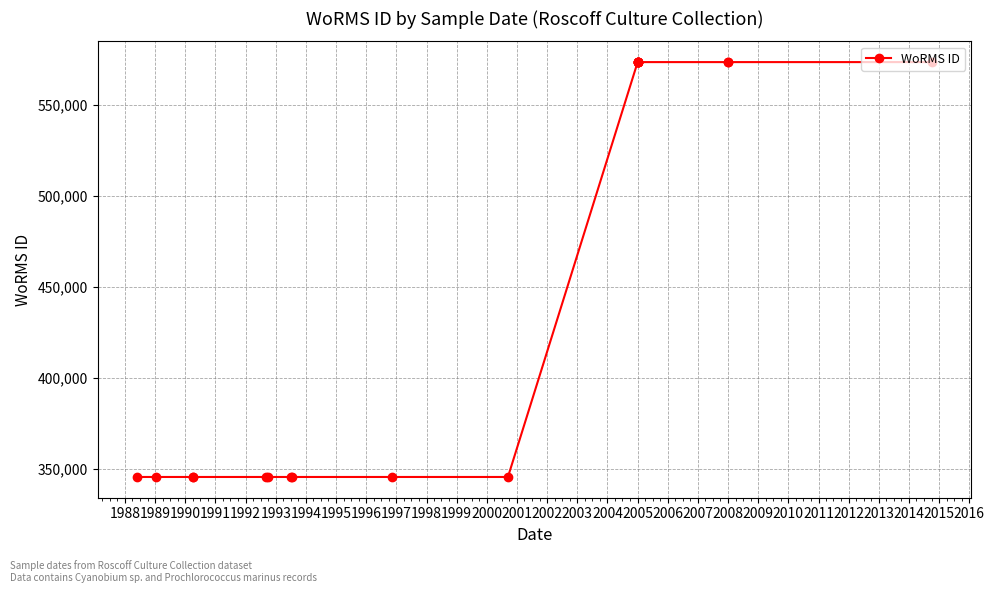

How many points are lower than both their immediate neighbors (excluding endpoints)?

1